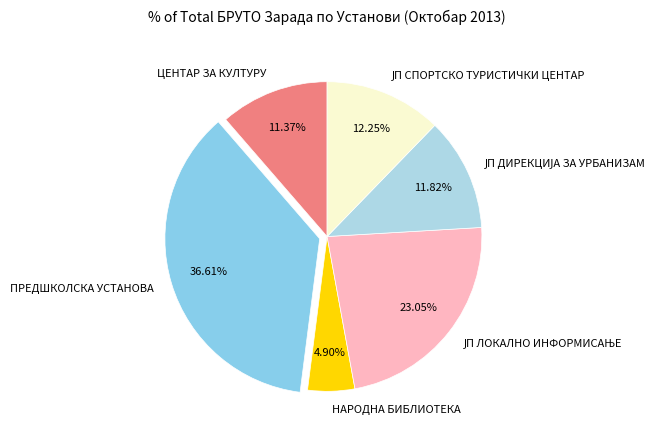

Which has a higher value, ЦЕНТАР ЗА КУЛТУРУ or ПРЕДШКОЛСКА УСТАНОВА?

ПРЕДШКОЛСКА УСТАНОВА